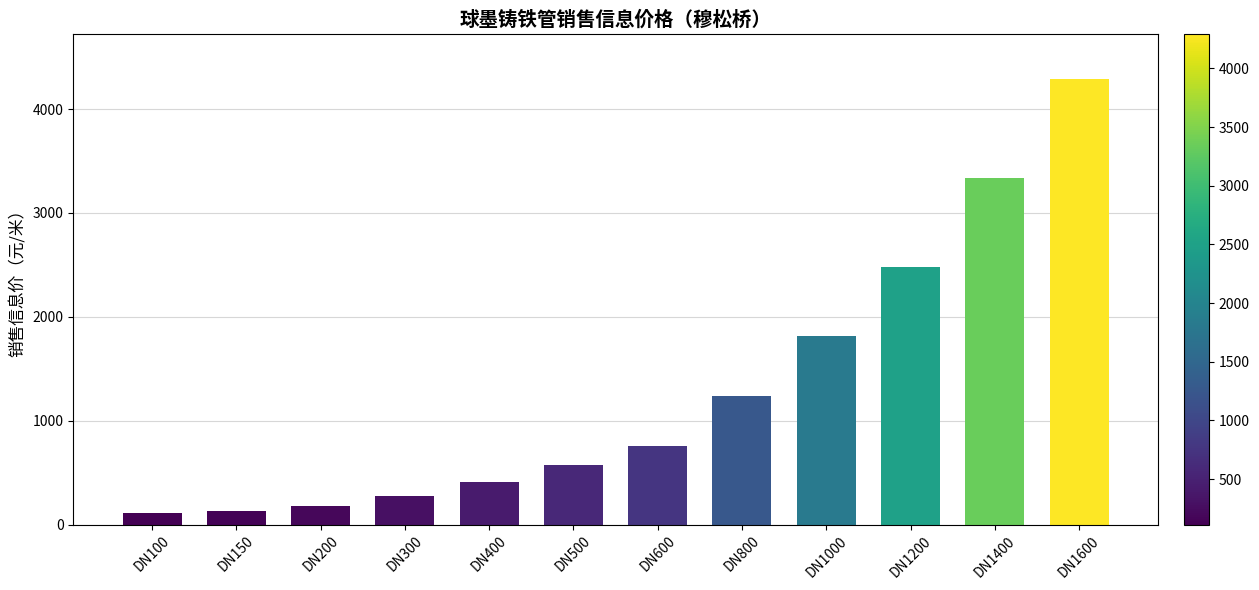

How many bars are there in total?

12